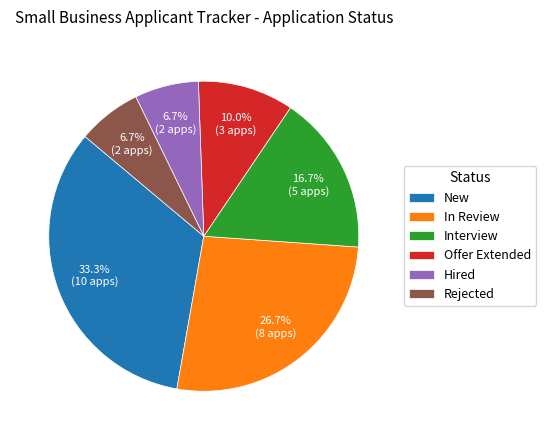

What is the largest slice in the pie chart?

New